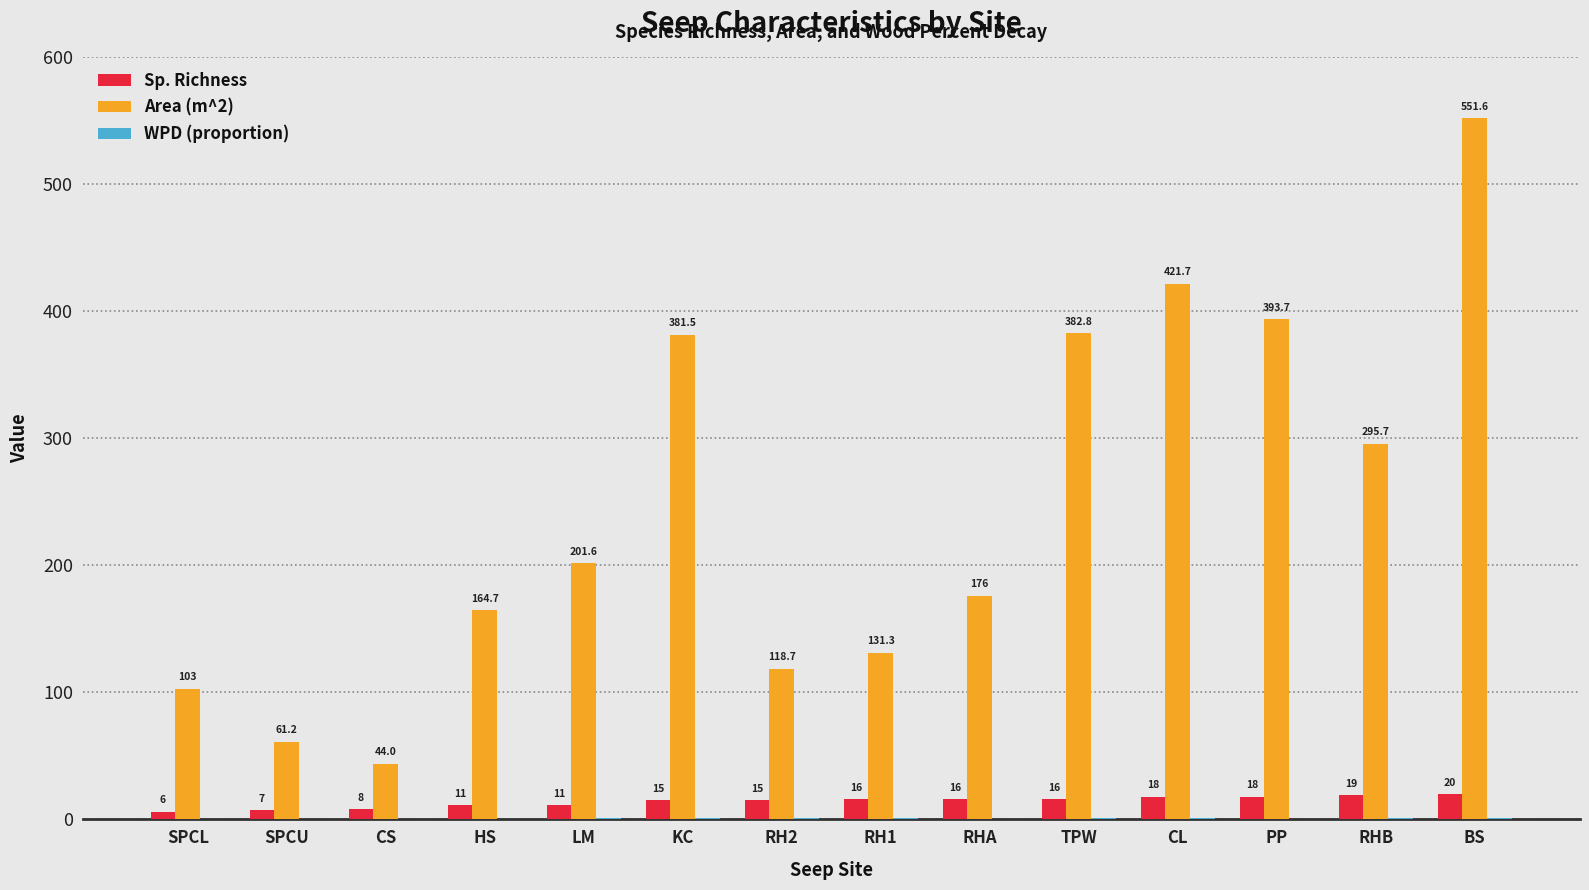

True or false: Area (m^2) has a value of 22.5 at SPCU.

False